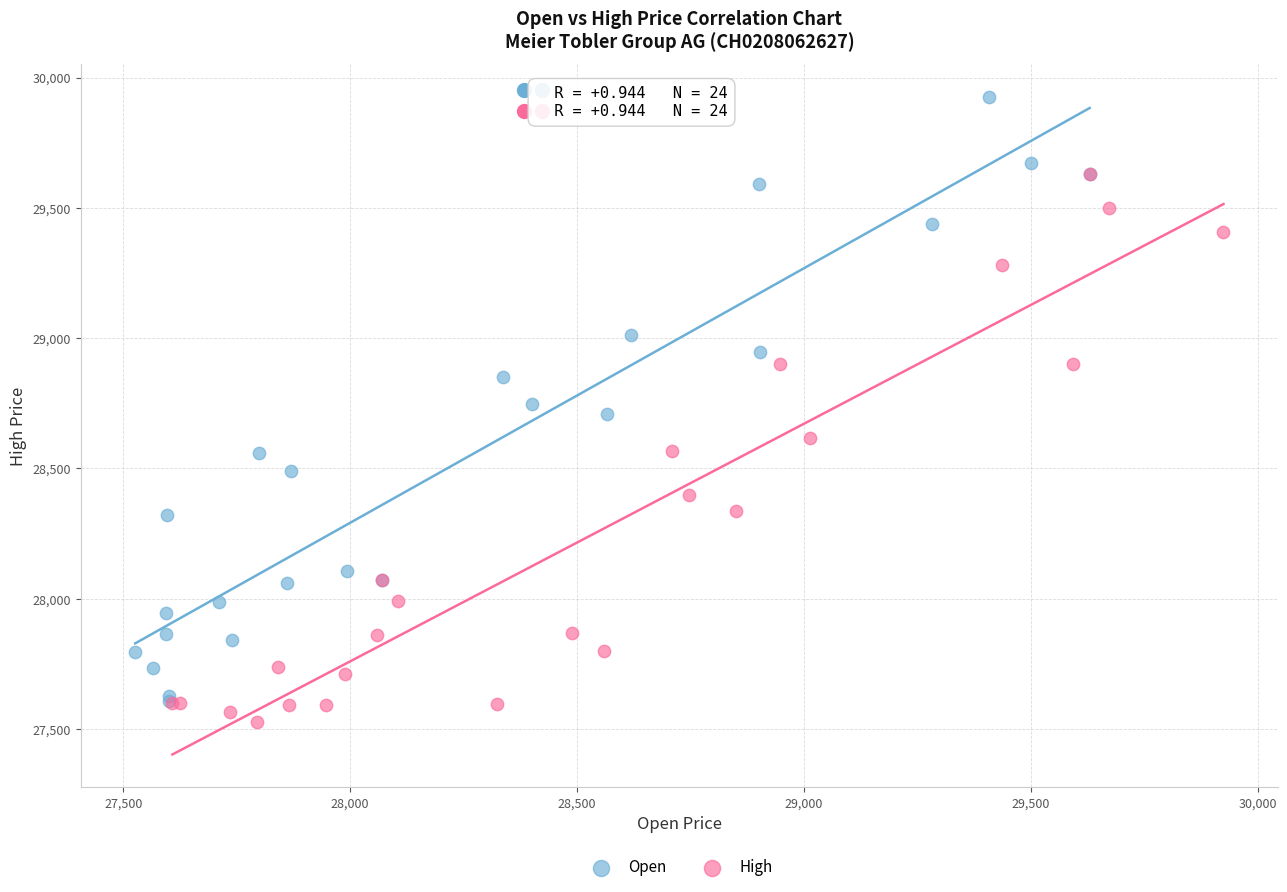

Which series has the largest Y range (max minus min)?

Open